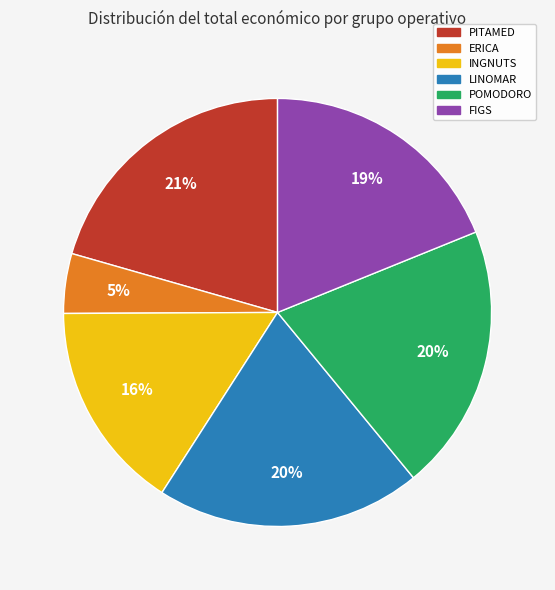

Is there a majority slice in this chart?

No